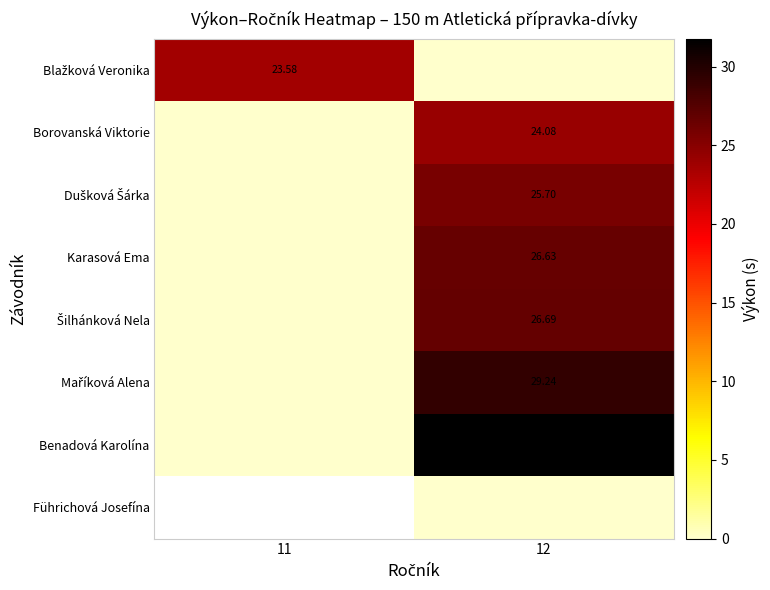

At which category does the chart reach its peak across all series?

12